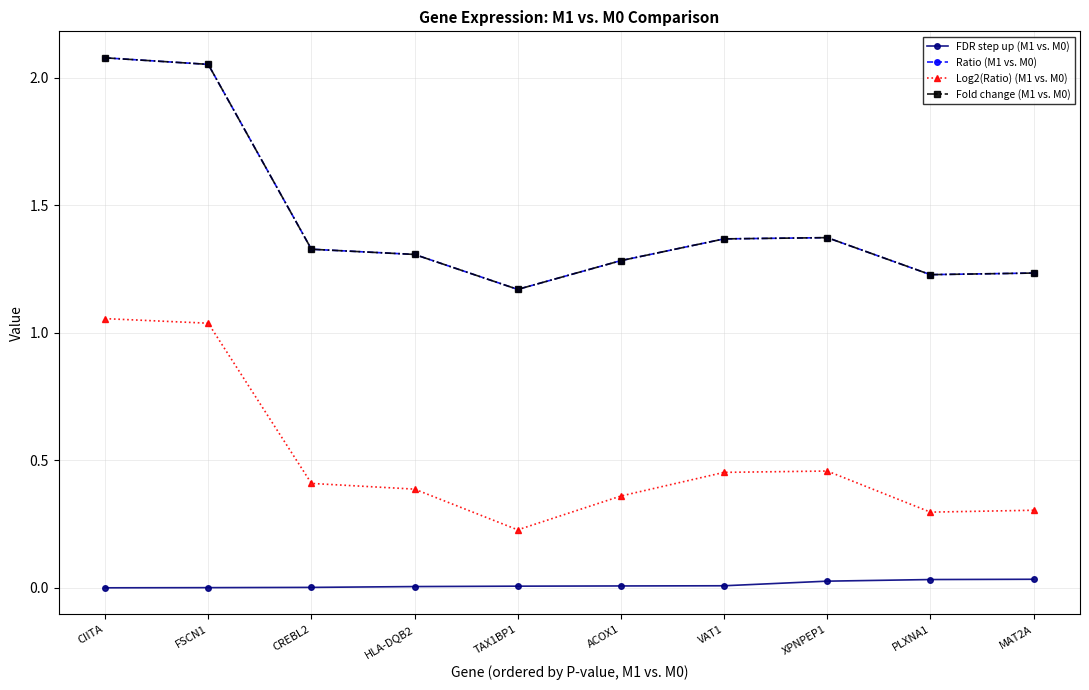

True or false: Ratio (M1 vs. M0) and Log2(Ratio) (M1 vs. M0) cross at least once.

False